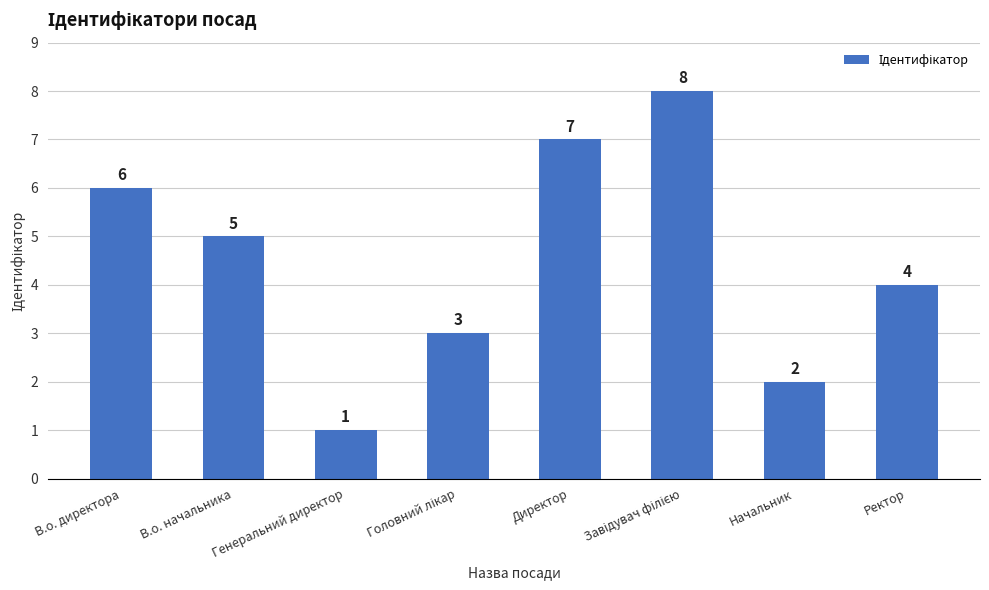

How many data points does each series have?

8